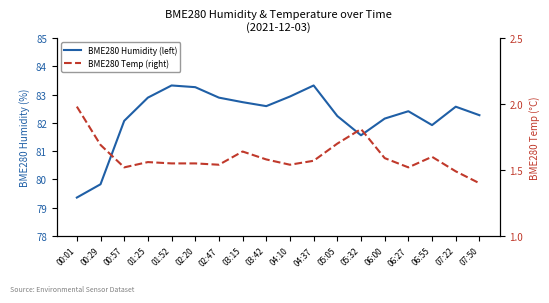

What are all the series names shown in the legend?

BME280 Humidity (left), BME280 Temp (right)